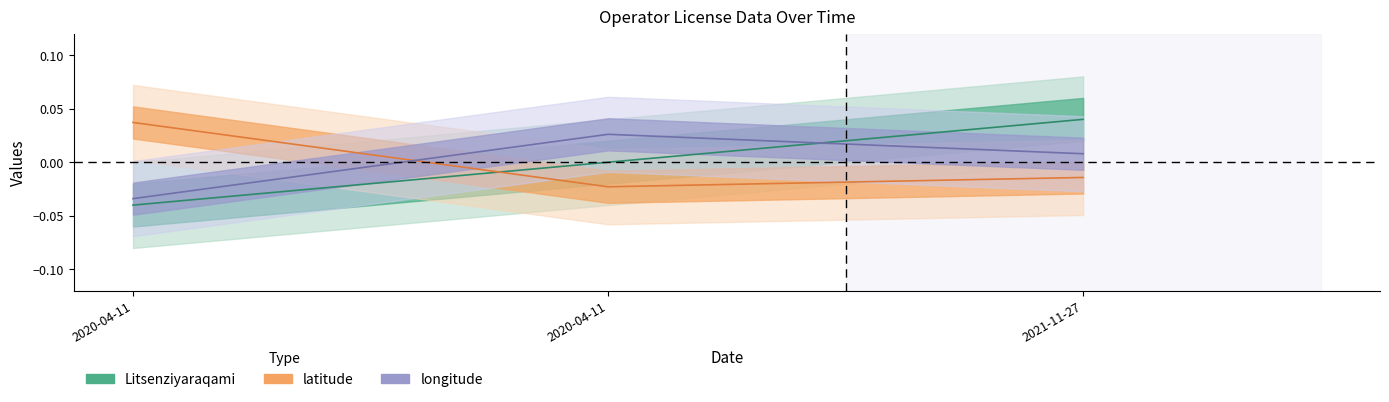

What is the label of the 2nd point from the right?

2020-04-11